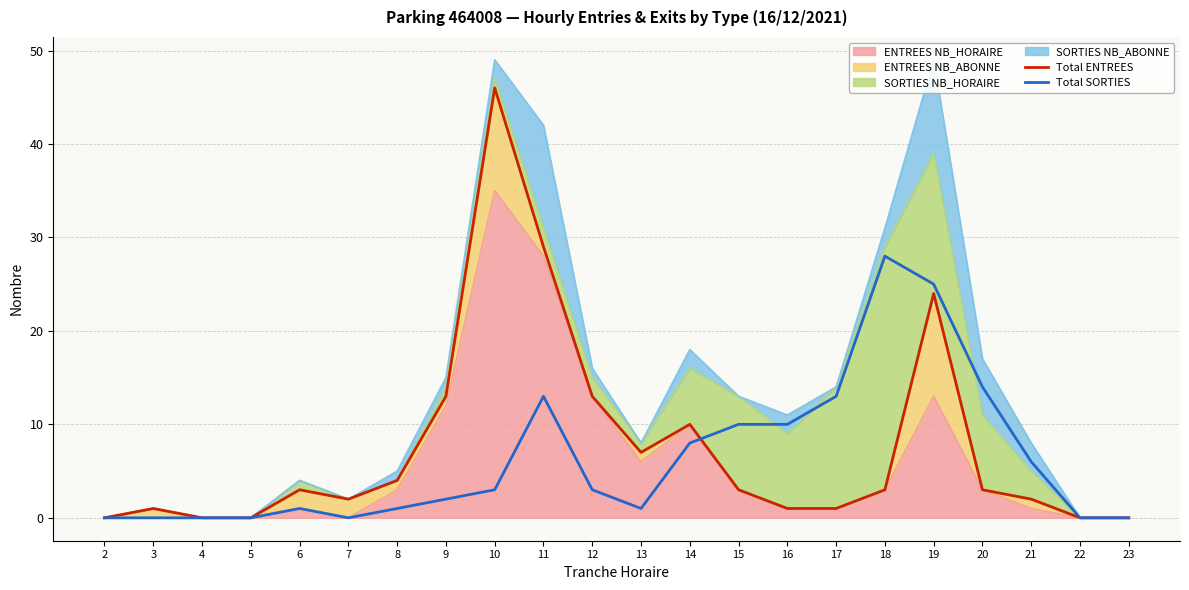

How many values in the Total ENTREES series exceed 3?

8